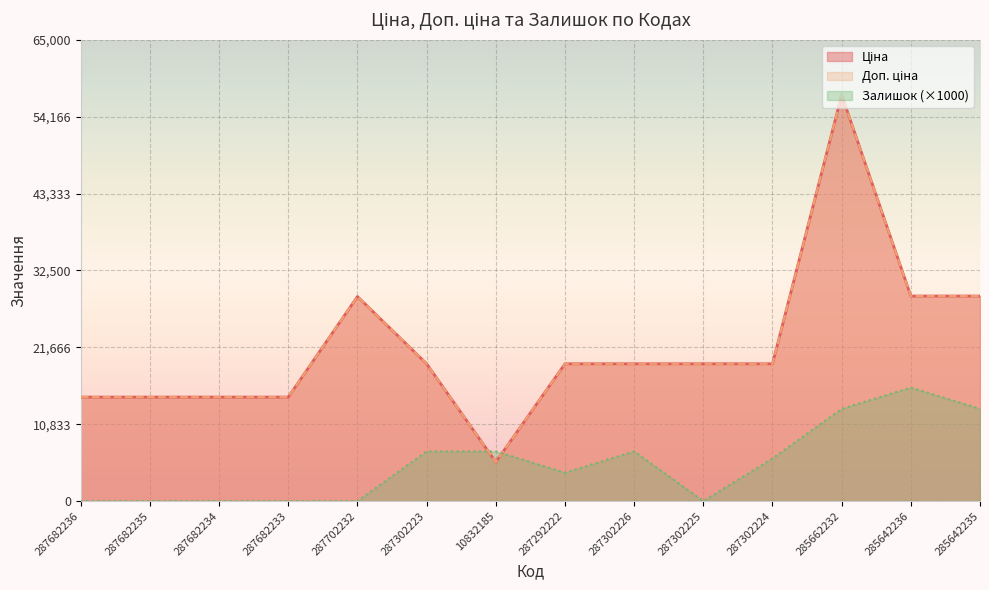

Reading left to right, transcribe all the data shown in this chart.

Ціна: 287682236=14649.6	287682235=14649.6	287682234=14649.6	287682233=14649.6	287702232=28821.8	287302223=19343.1	10832185=5497.3	287292222=19343.1	287302226=19343.1	287302225=19343.1	287302224=19343.1	285662232=57235.5	285642236=28890.3	285642235=28890.3
Доп. ціна: 287682236=14649.6	287682235=14649.6	287682234=14649.6	287682233=14649.6	287702232=28821.8	287302223=19343.1	10832185=5497.3	287292222=19343.1	287302226=19343.1	287302225=19343.1	287302224=19343.1	285662232=57235.5	285642236=28890.3	285642235=28890.3
Залишок: 287682236=0.0	287682235=0.0	287682234=0.0	287682233=0.0	287702232=0.0	287302223=7000.0	10832185=7000.0	287292222=4000.0	287302226=7000.0	287302225=0.0	287302224=6000.0	285662232=13000.0	285642236=16000.0	285642235=13000.0